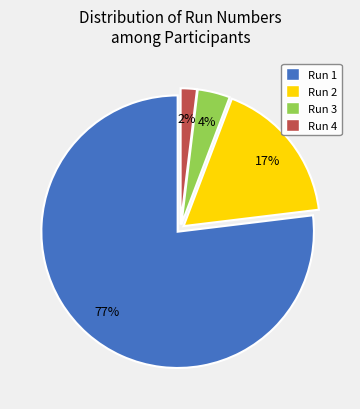

To the nearest percent, what portion does Run 2 represent?

17%